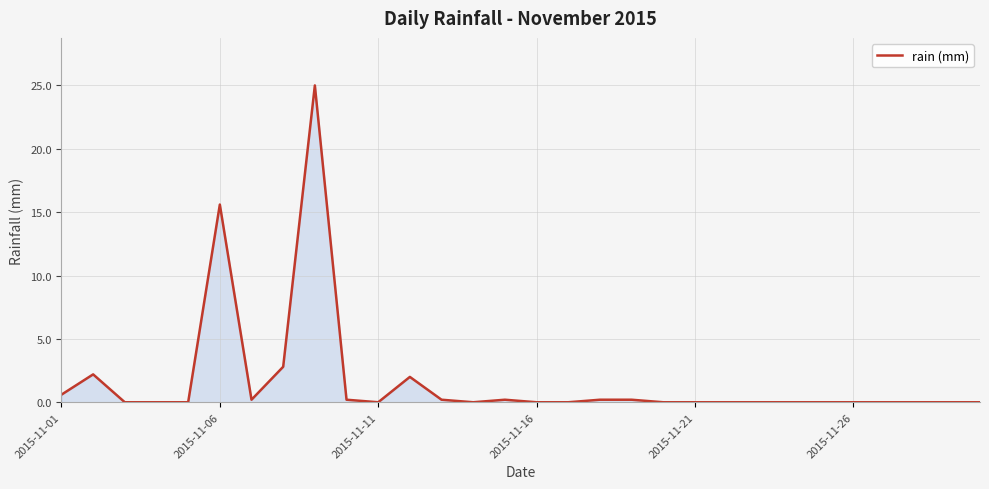

What is the greatest value displayed?

25.0